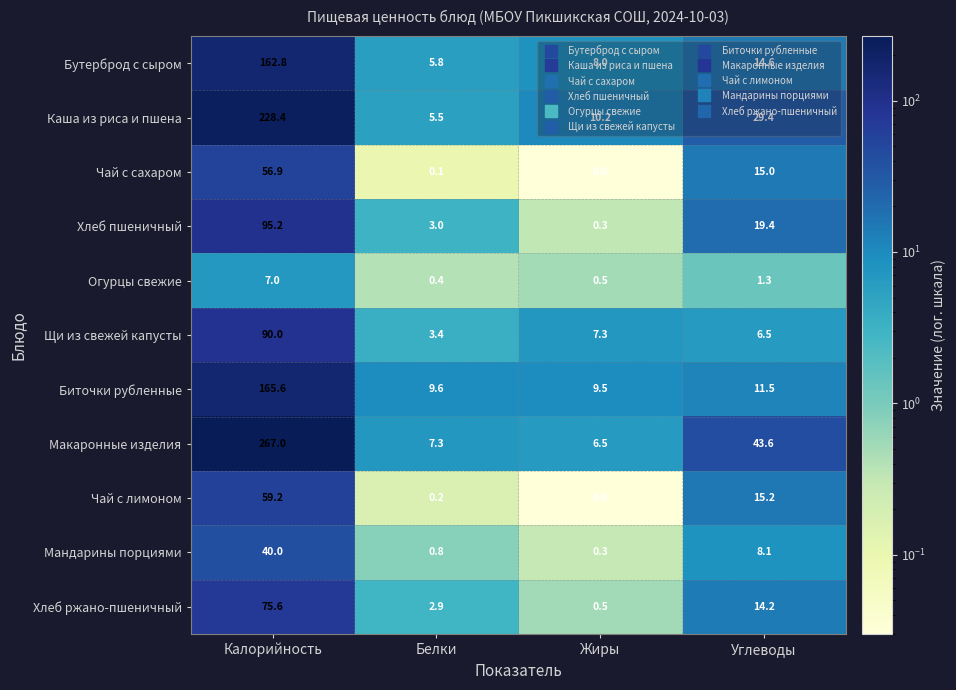

What is the average value of the Щи из свежей капусты series?

26.8